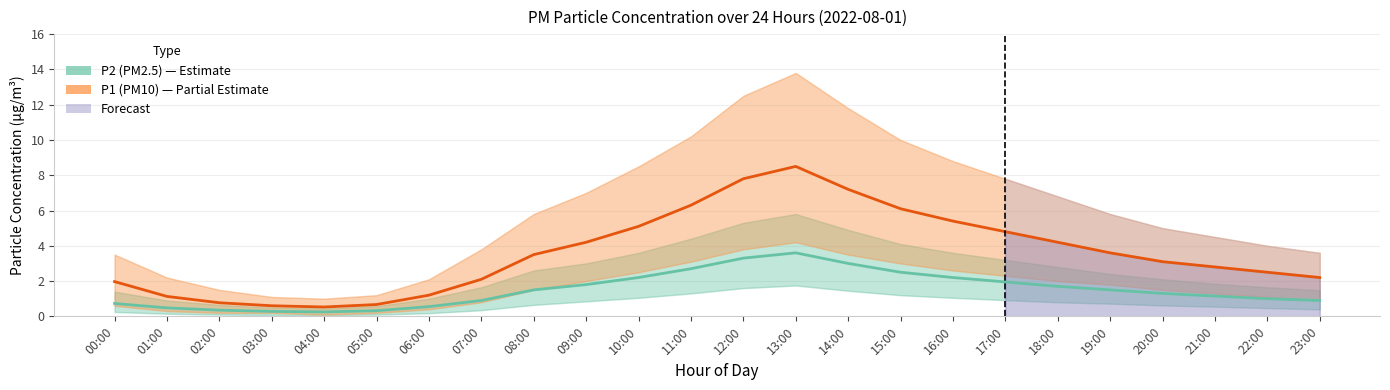

What position from the left is 00:00?

1